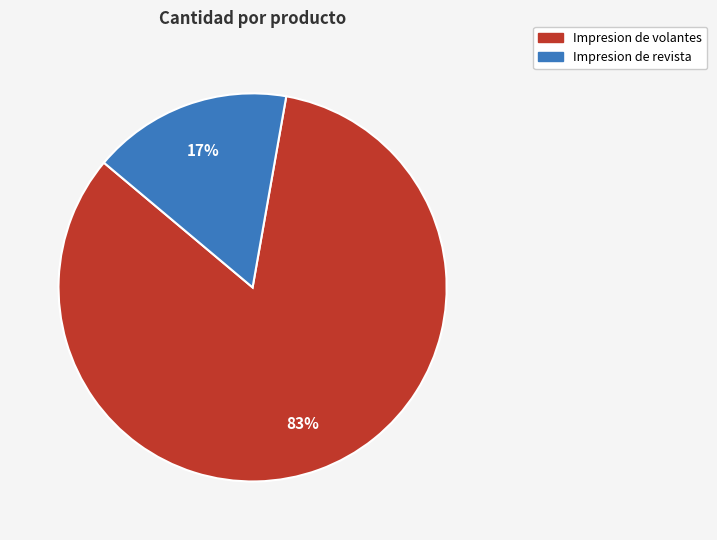

What percentage is the Impresion de volantes slice, to the nearest percent?

83%